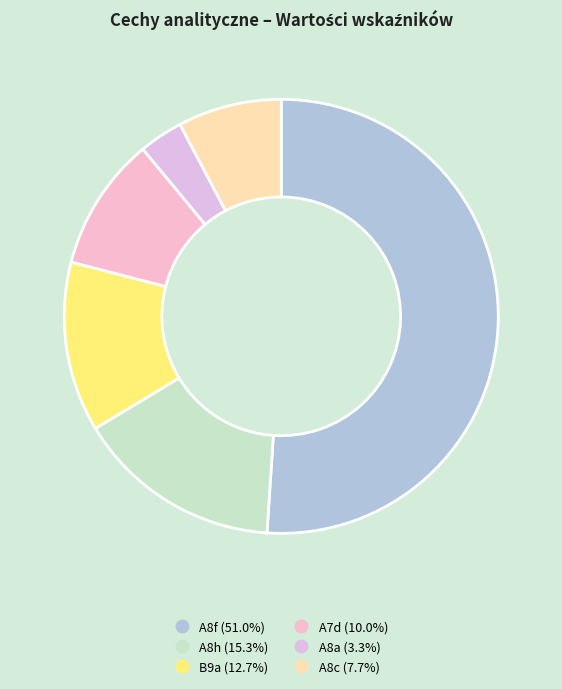

Count the number of slices in the pie.

6